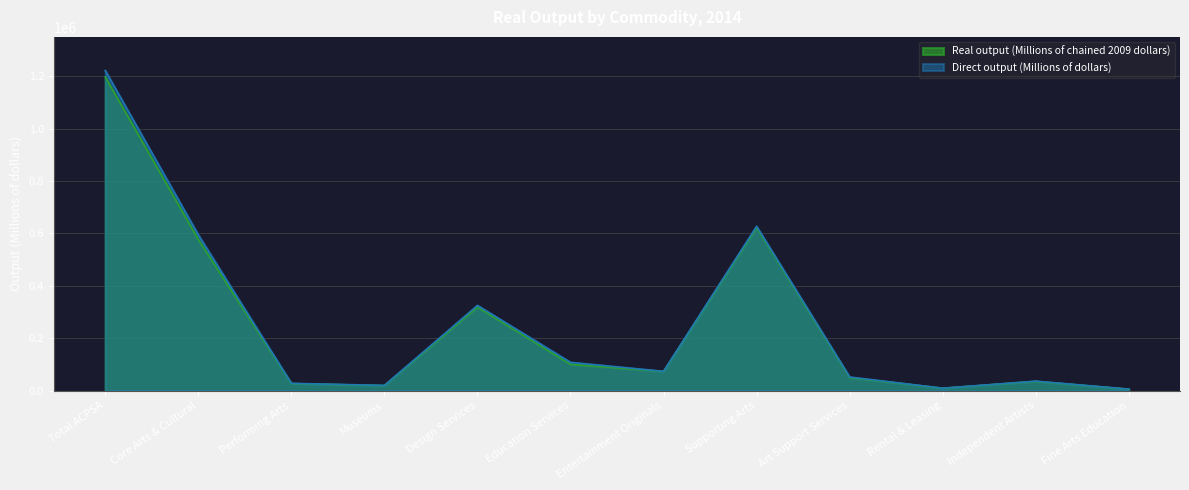

What is the difference between the maximum and minimum values in the Direct output (Millions of dollars) series?

1216023